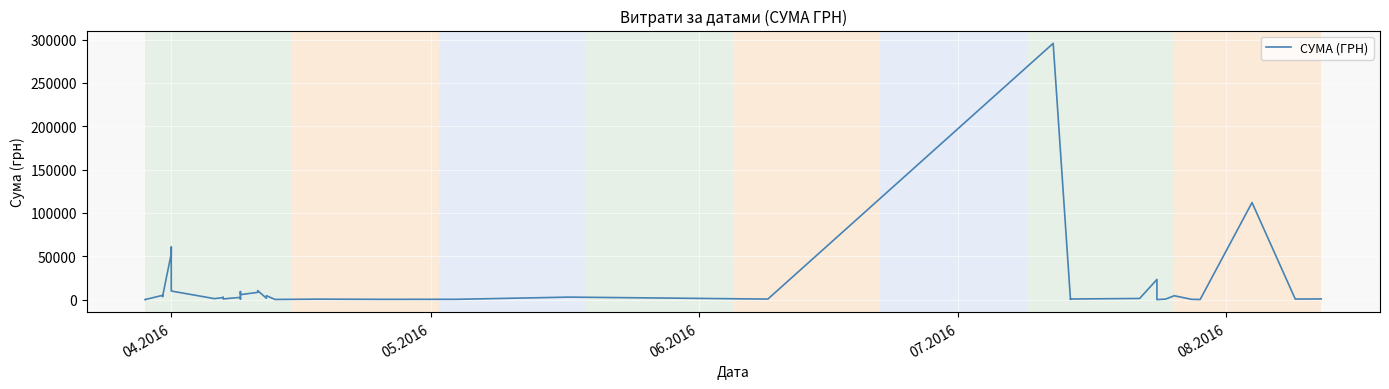

What is the value of the 38th point from the left?

111990.4